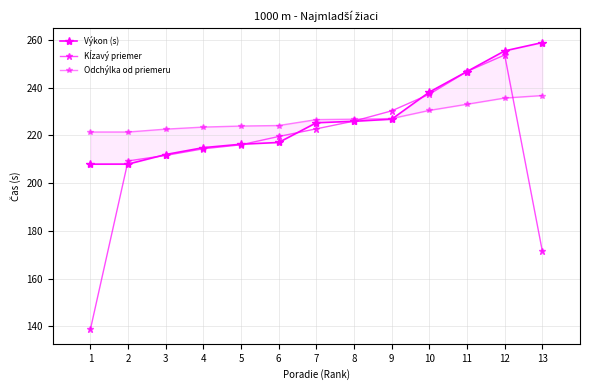

How many interior local peaks does the Kĺzavý priemer series have?

1